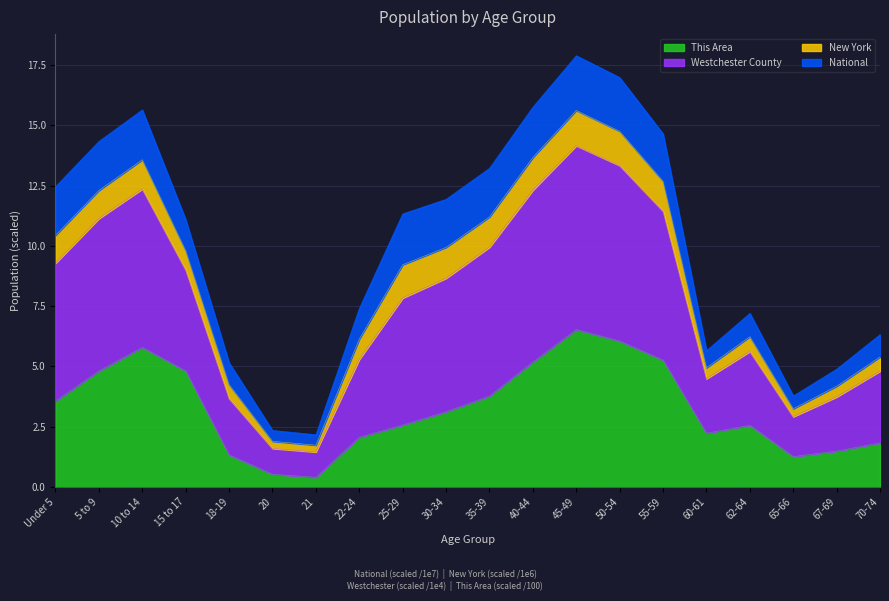

What is the total value across all series at Under 5?

12.5